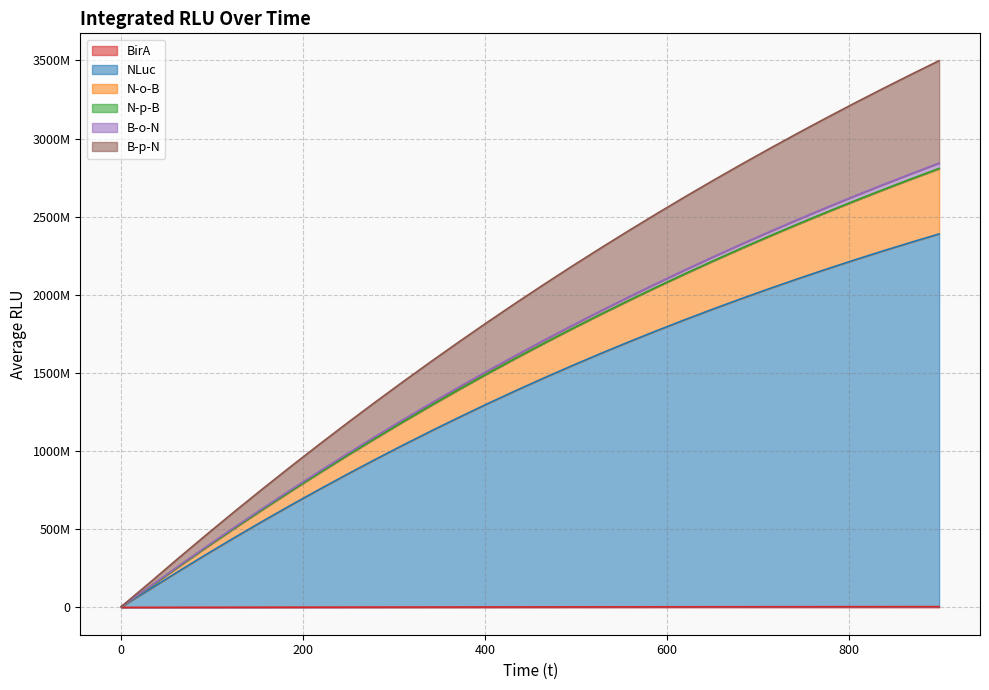

True or false: B-o-N and N-o-B cross at least once.

False